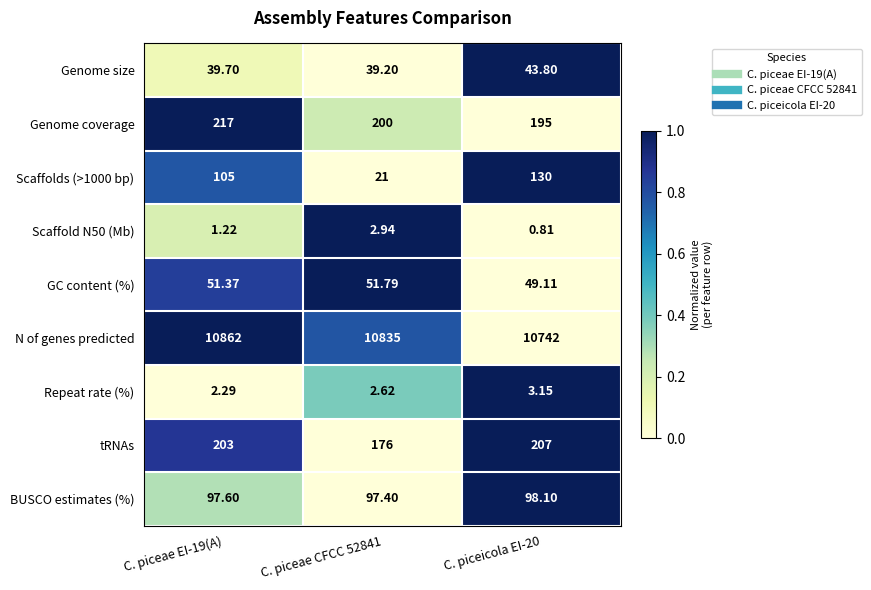

Which series has the widest spread of values?

N of genes predicted